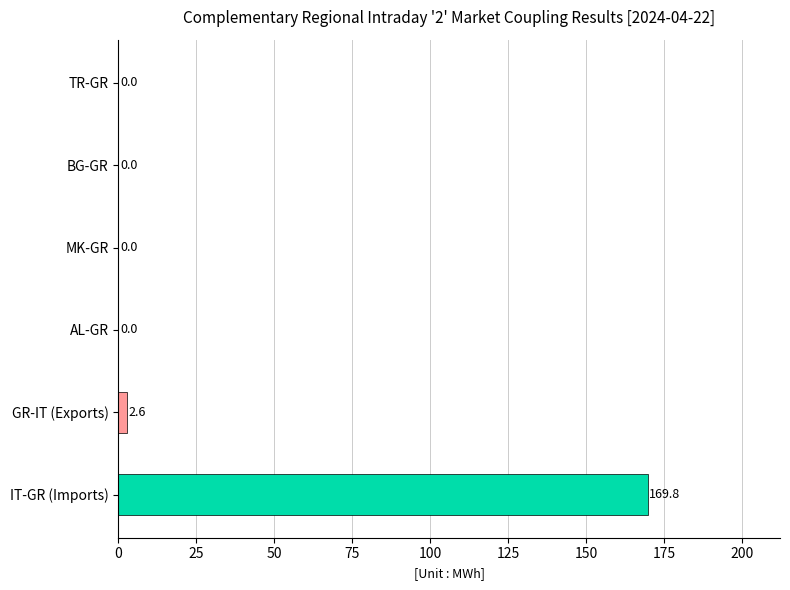

Reading bottom to top, list all the values displayed in this chart.

IT-GR (Imports)=169.8	GR-IT (Exports)=2.6	AL-GR=0.0	MK-GR=0.0	BG-GR=0.0	TR-GR=0.0